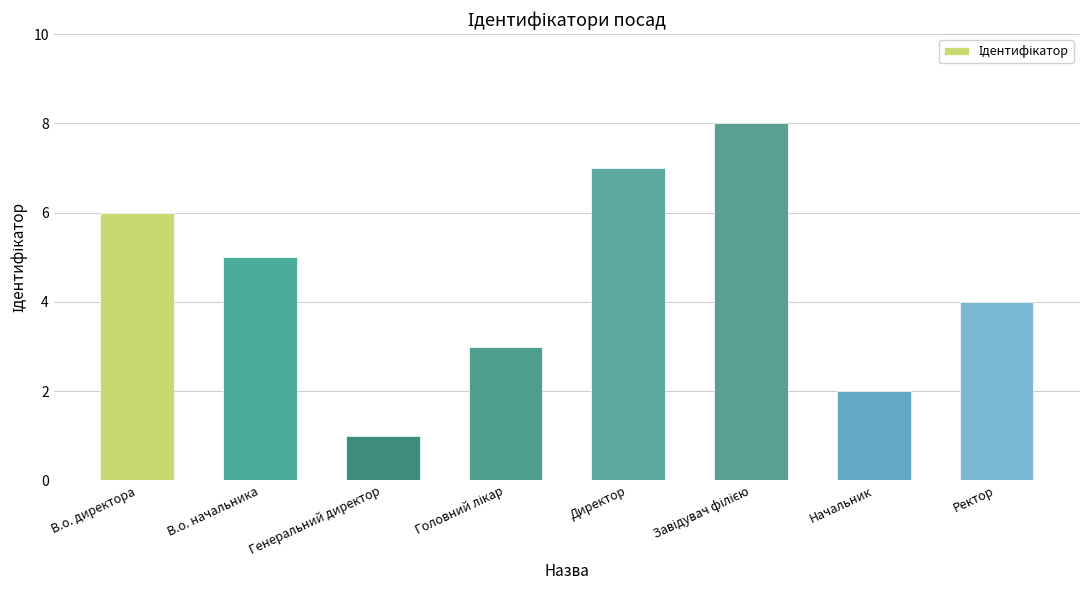

Which category has the lowest value across all series?

Генеральний директор